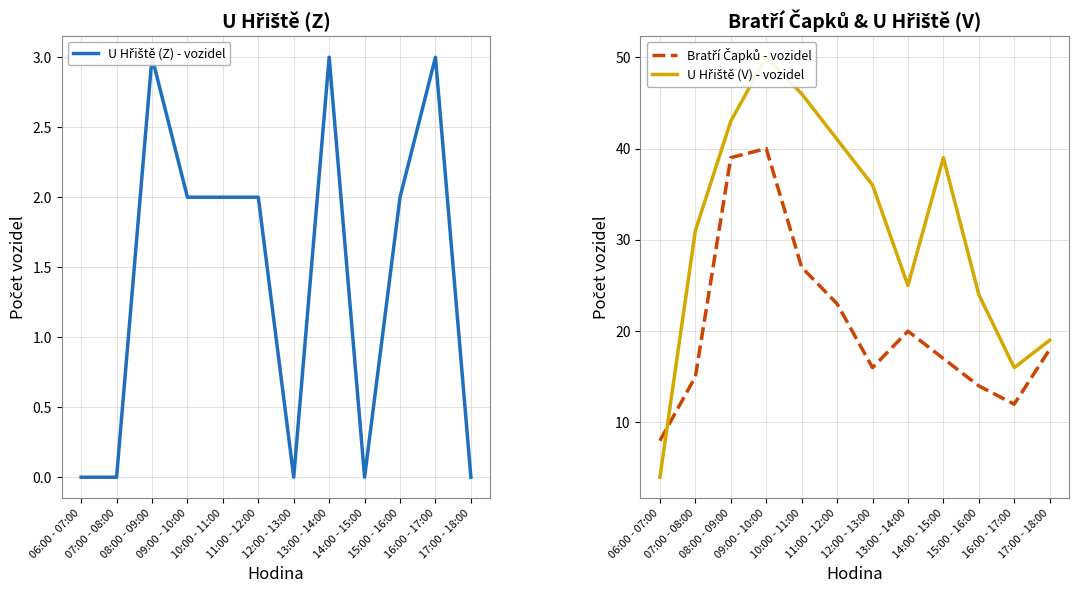

What is the approximate value of Bratří Čapků - vozidel at 17:00 - 18:00, to the nearest 10?

20